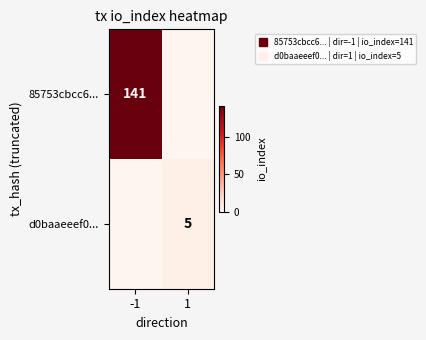

At which label does 85753cbcc6... reach its peak?

-1